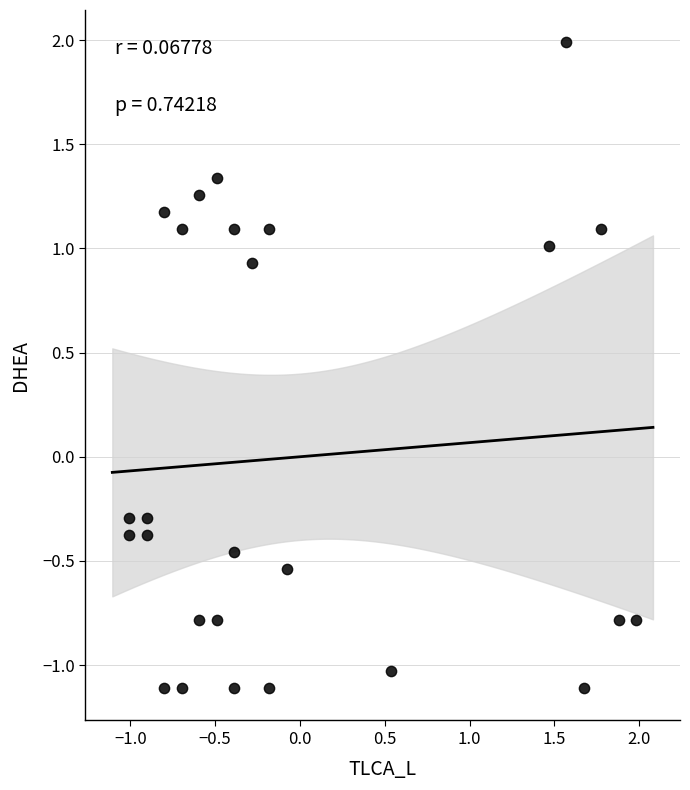

What is the range of X values (max minus min)?

3.0